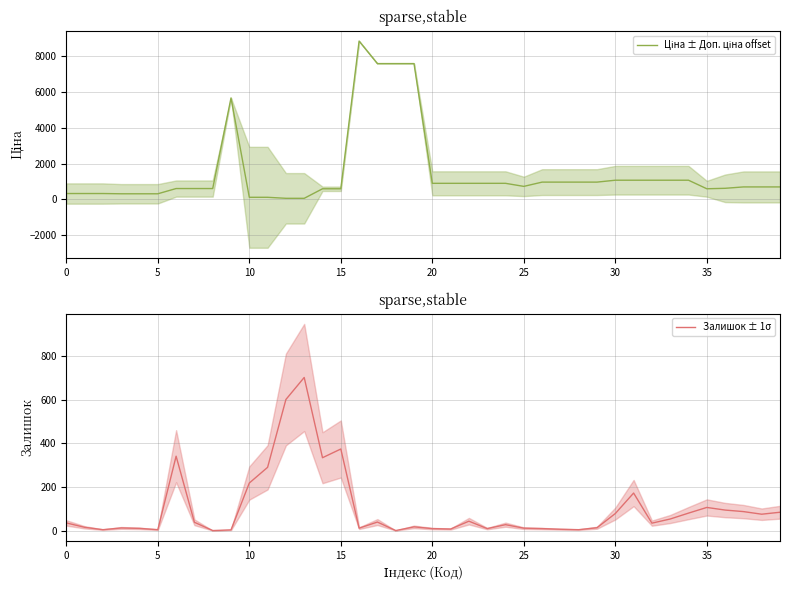

Which label corresponds to the largest value in the chart?

16